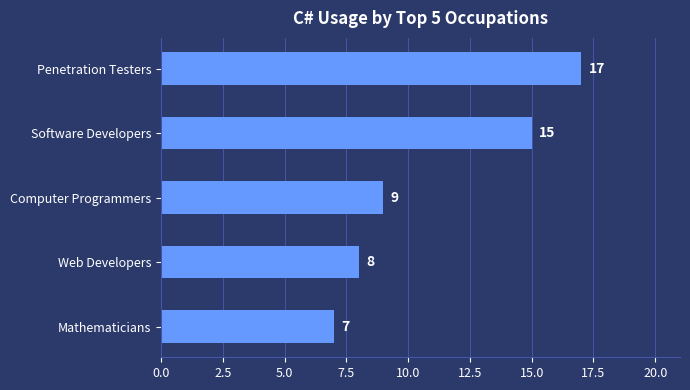

Which label corresponds to the largest value in the chart?

Penetration Testers